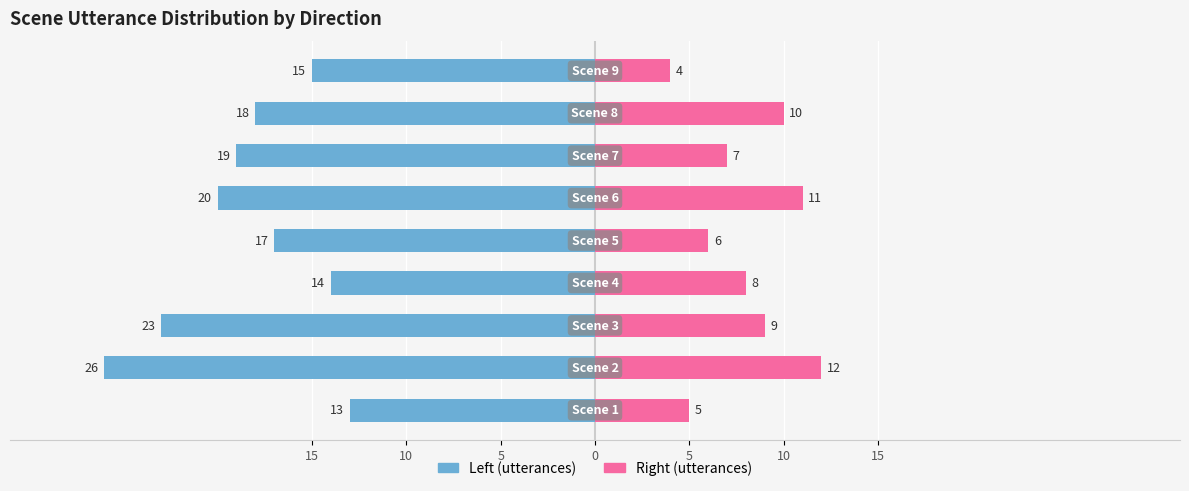

How many bars are there in each group?

2